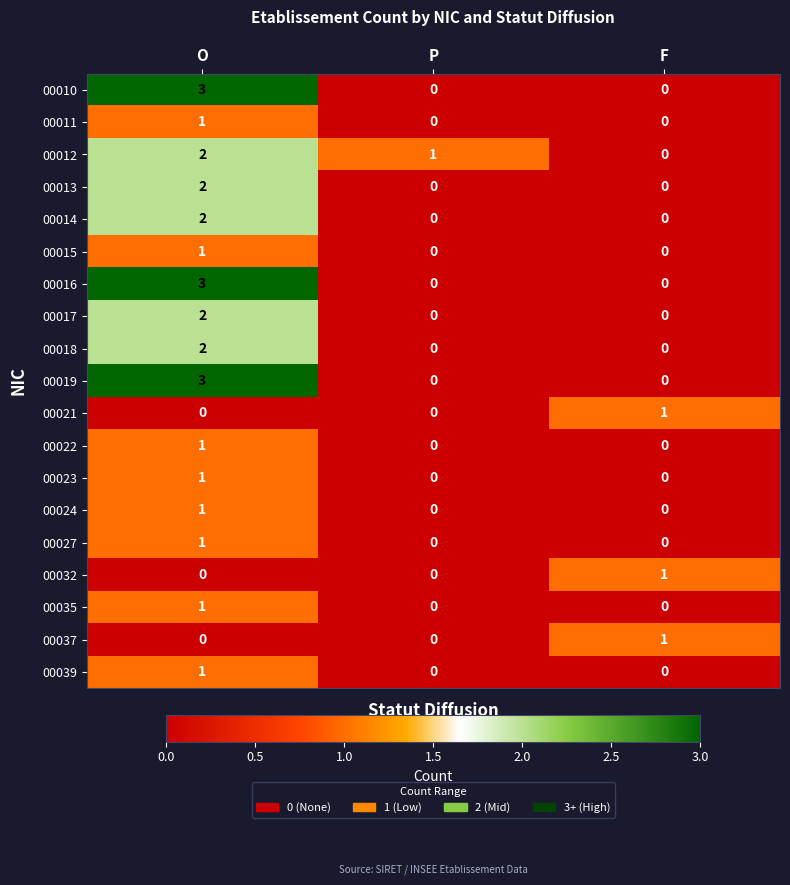

True or false: 00019 has a value of 2 at F.

False